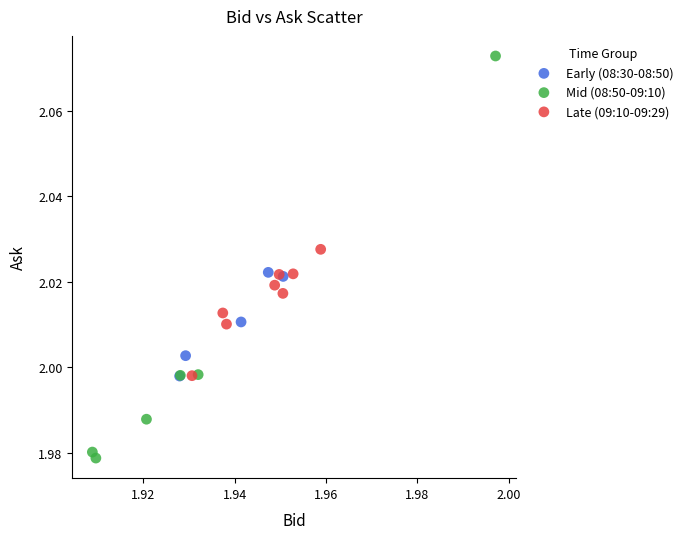

Which series has the largest Y range (max minus min)?

Mid (08:50-09:10)